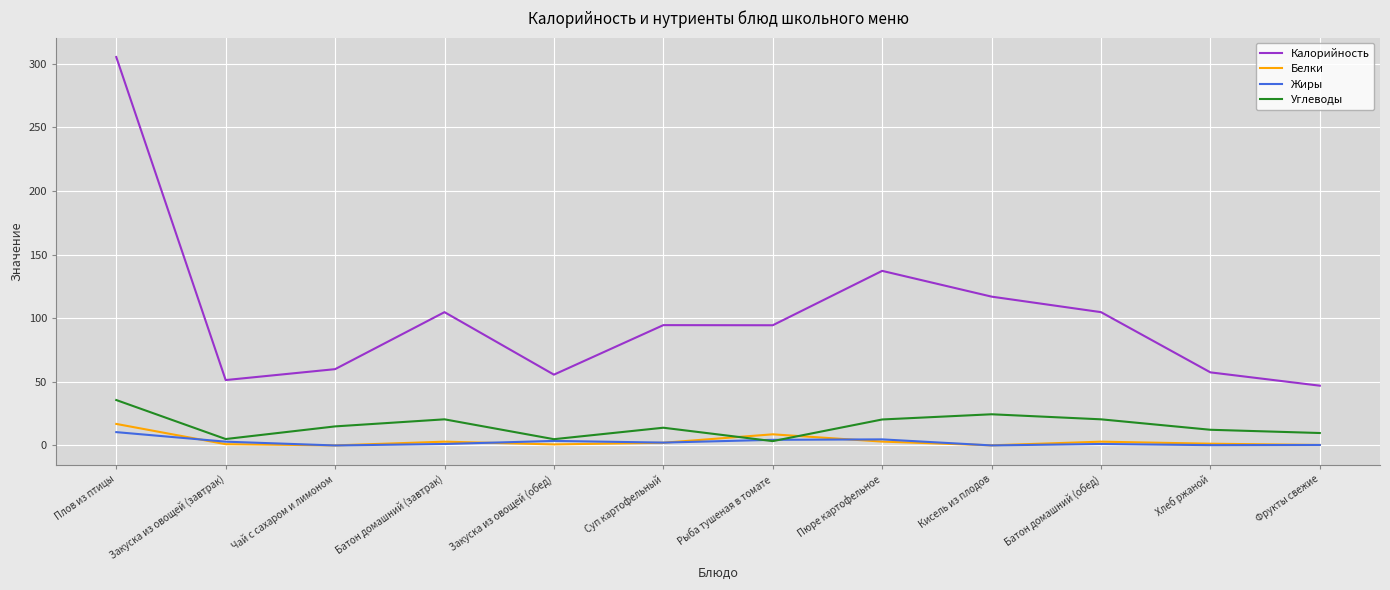

Which series has the widest spread of values?

Калорийность